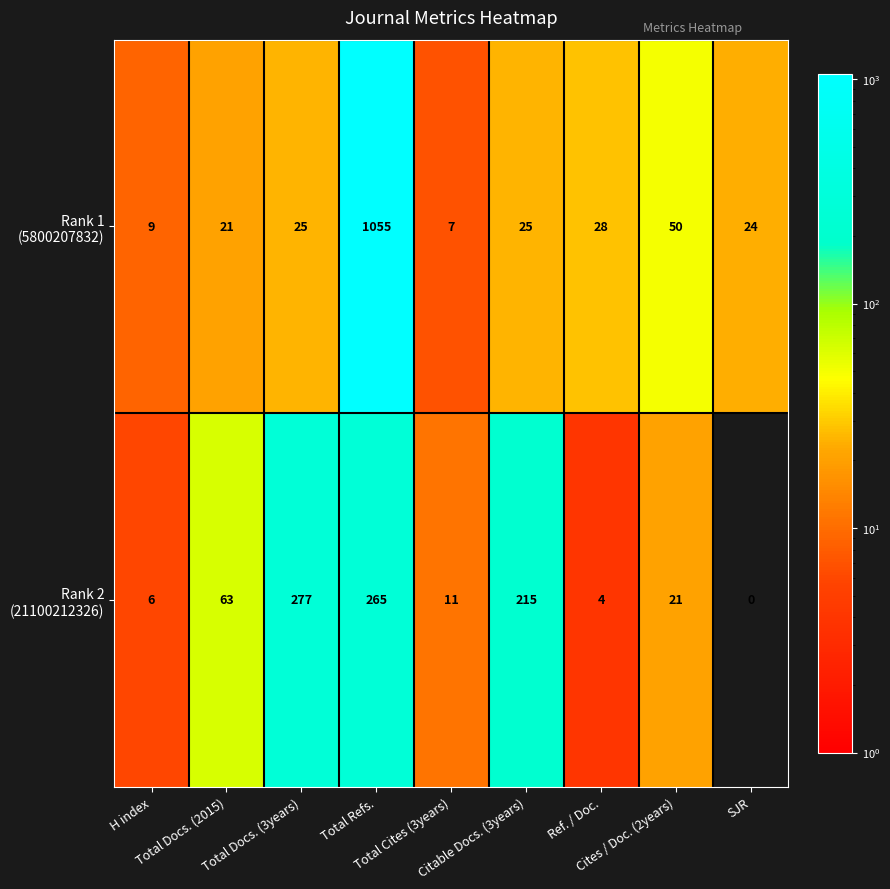

How many data points does each series have?

9